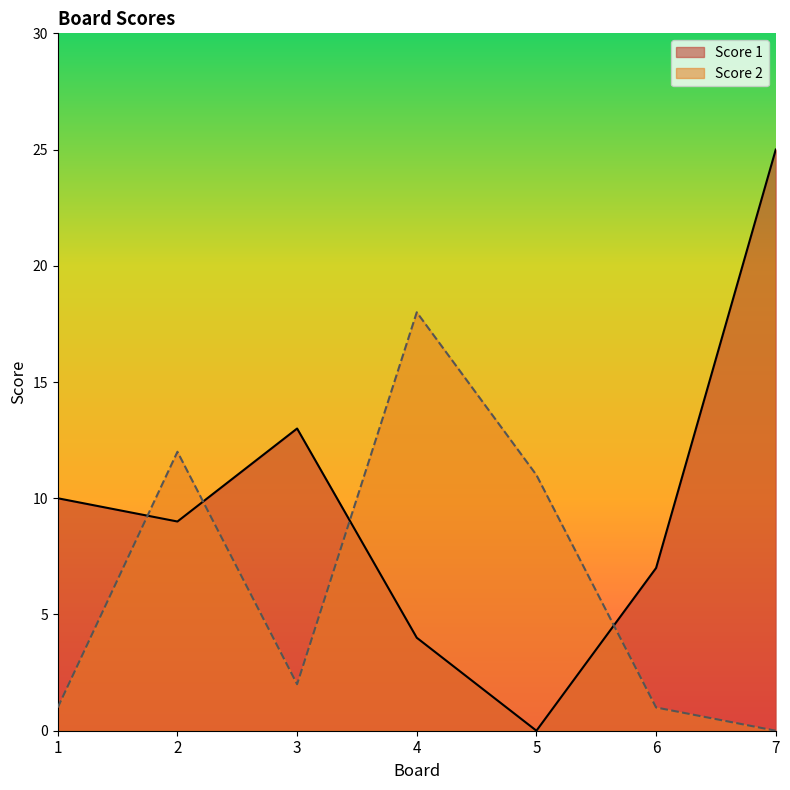

At how many categories does at least one series exceed 19?

1